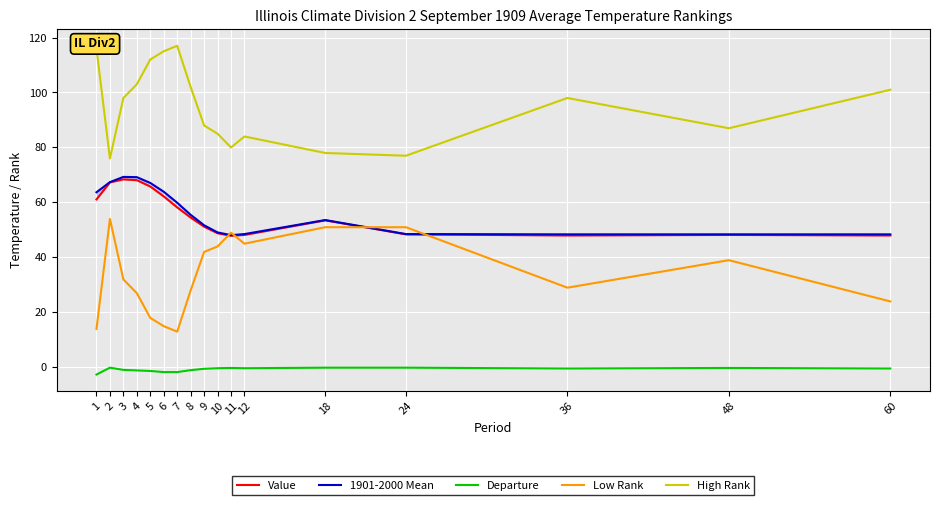

At which label is Departure closest to -1?

8